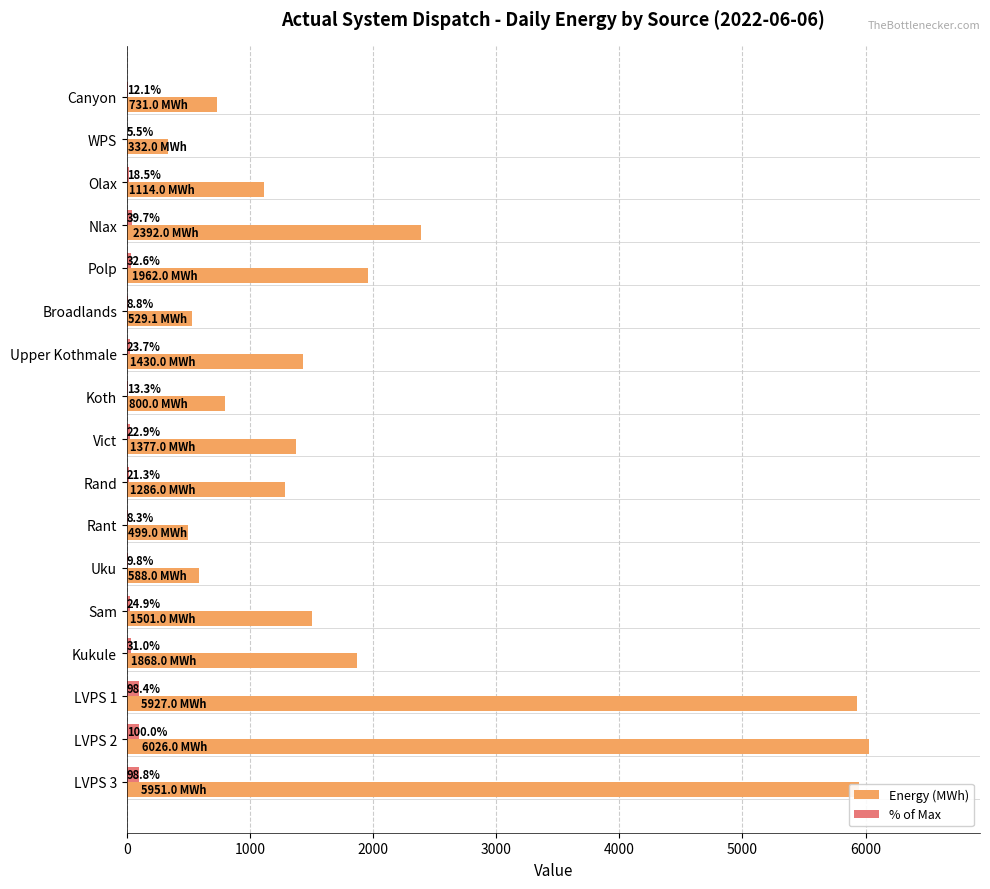

Where is Energy (MWh) nearest to the value 3179?

Nlax